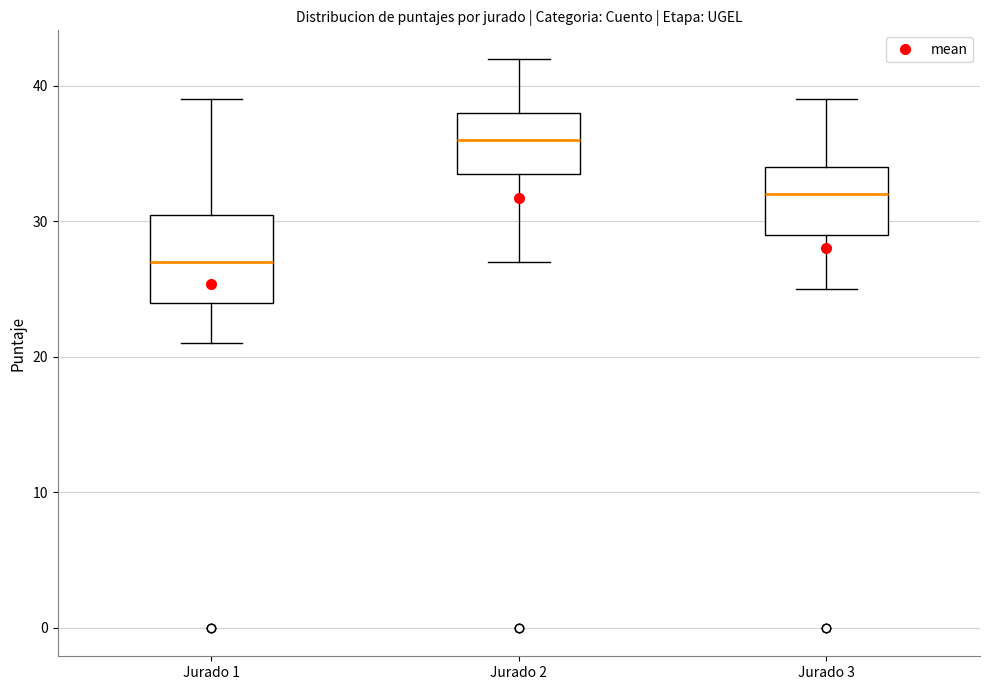

Reading left to right, transcribe this box plot: for each box, give where its median line is, the range the box spans, and where its two whiskers end, as read against the y-axis. The values are not printed on the chart, so give them approximately, as read against the axis.

Jurado 1: median 27, box 24 to 31, whiskers 21 to 39
Jurado 2: median 36, box 34 to 38, whiskers 27 to 42
Jurado 3: median 32, box 29 to 34, whiskers 25 to 39